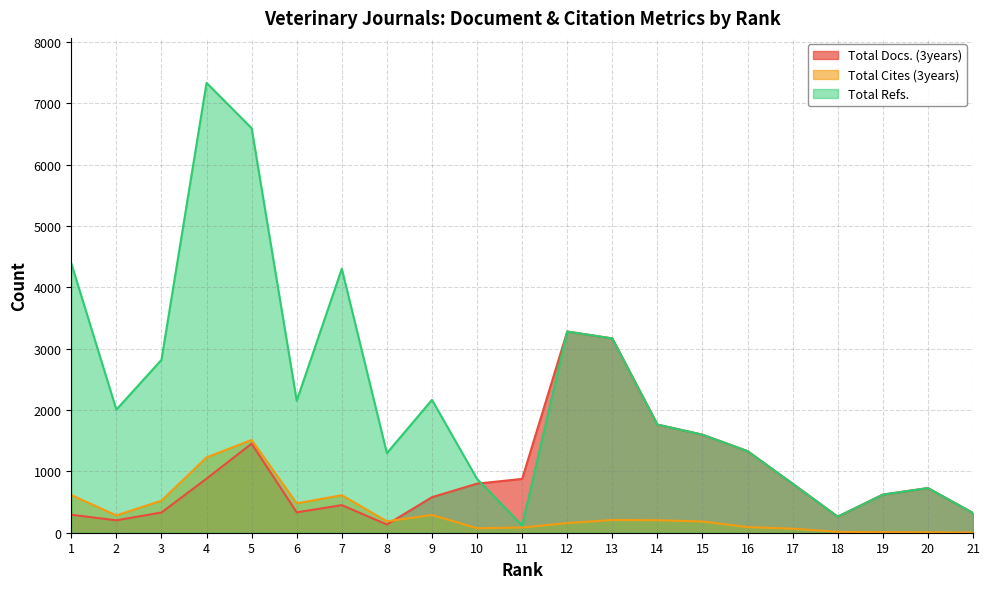

Which series has the largest total across all categories?

Total Refs.